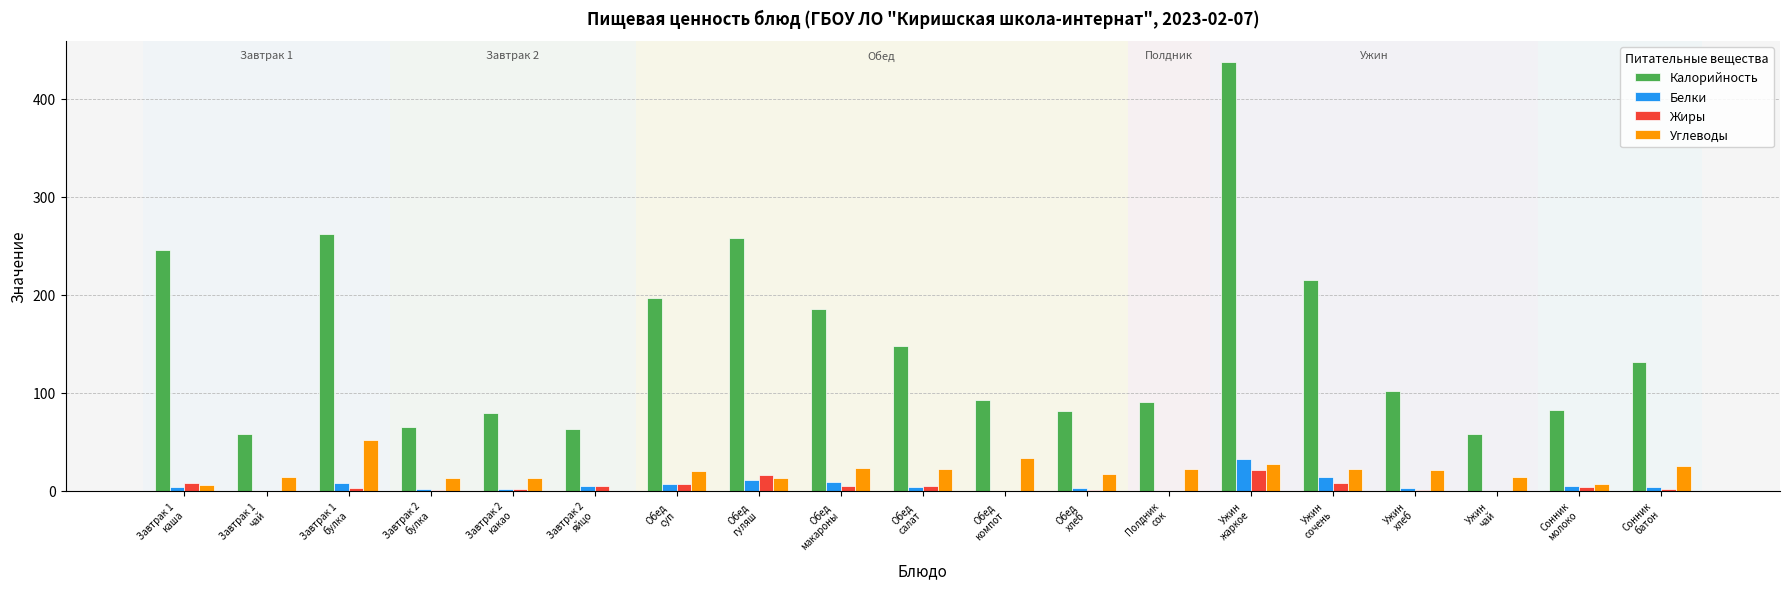

What is the maximum value for Жиры?

21.7